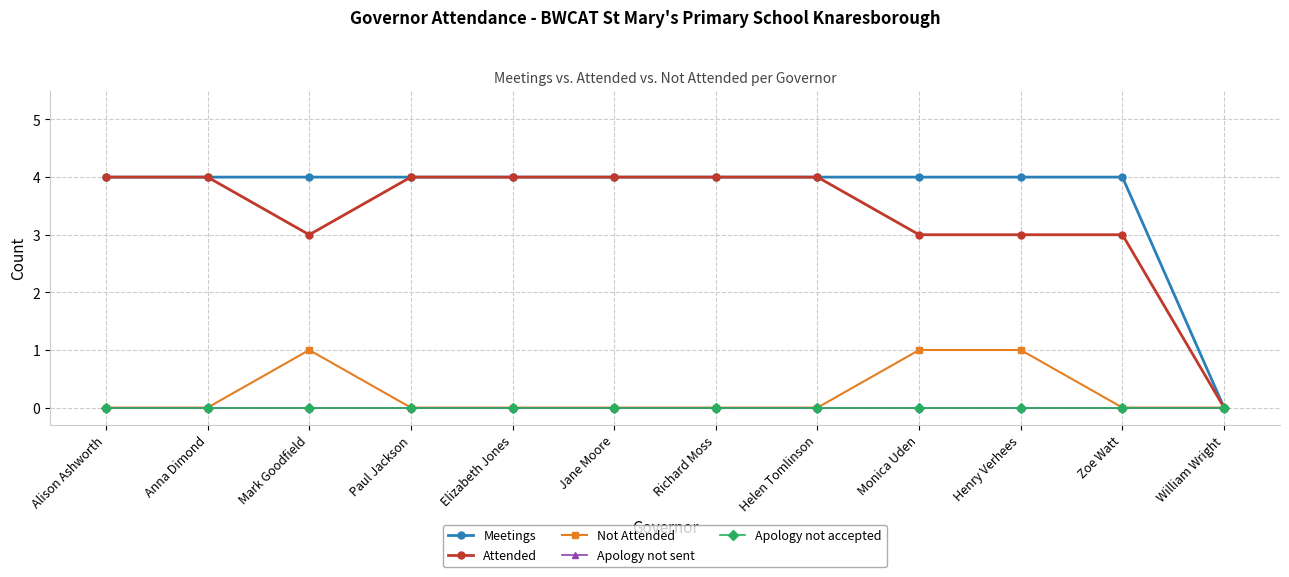

Between Richard Moss and Helen Tomlinson, which series saw the biggest shift?

Meetings